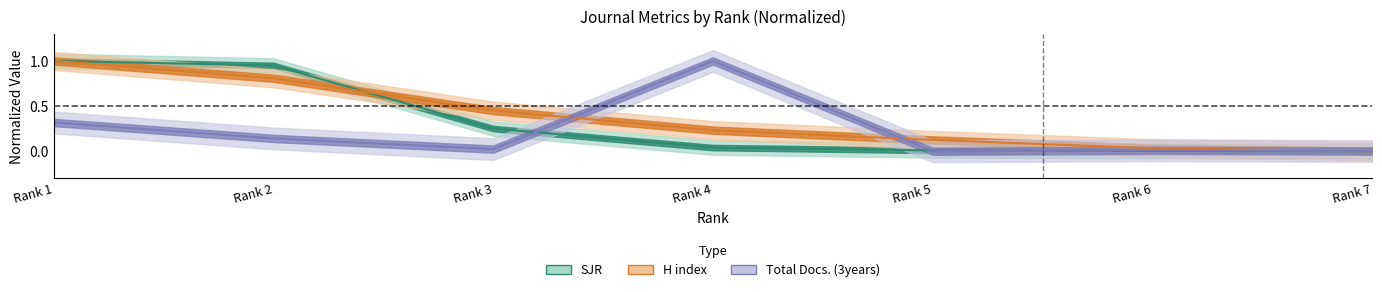

True or false: Total Docs. (3years) and SJR cross at least once.

True